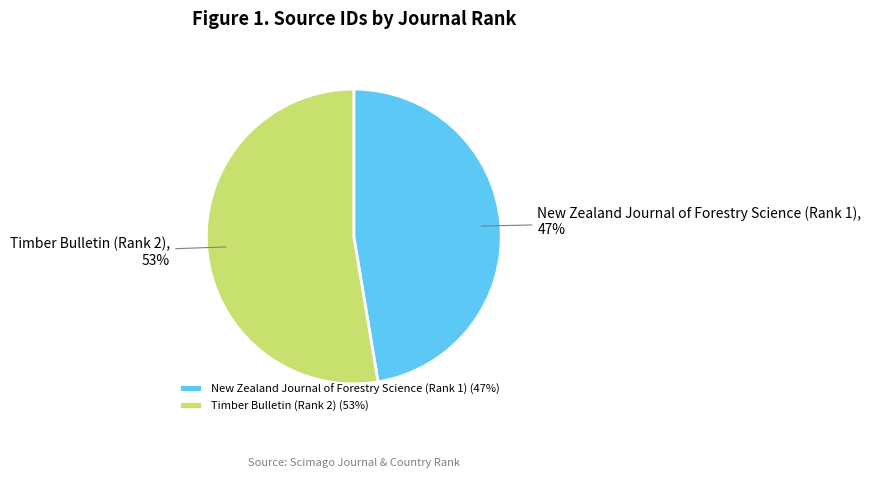

Combined, do New Zealand Journal of Forestry Science (Rank 1) and Timber Bulletin (Rank 2) account for over 50%?

Yes